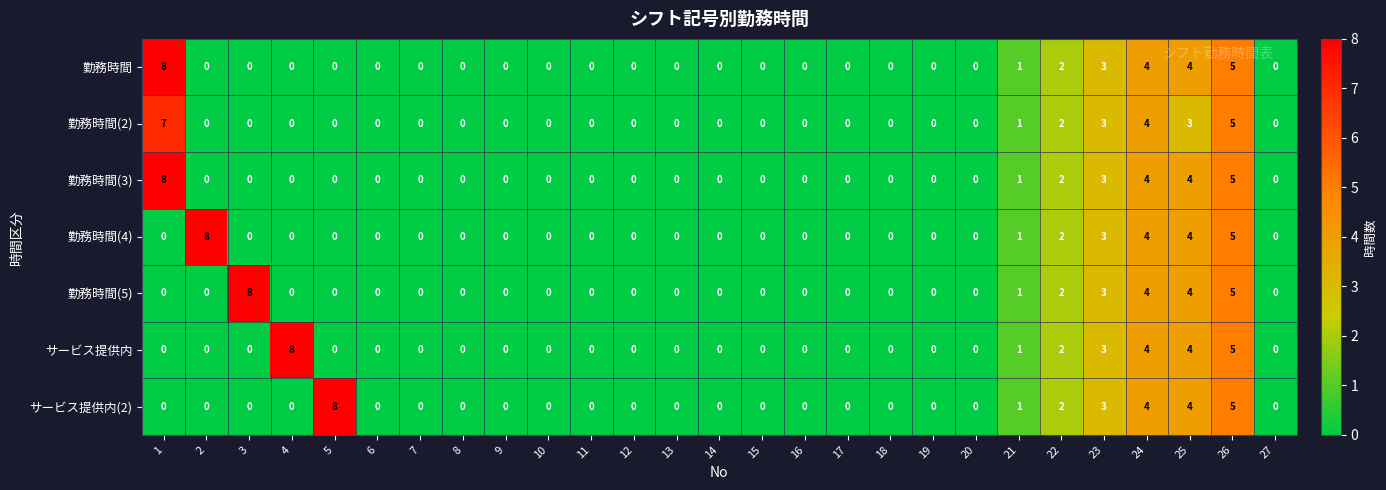

Which series changed the most between 4 and 11?

サービス提供内